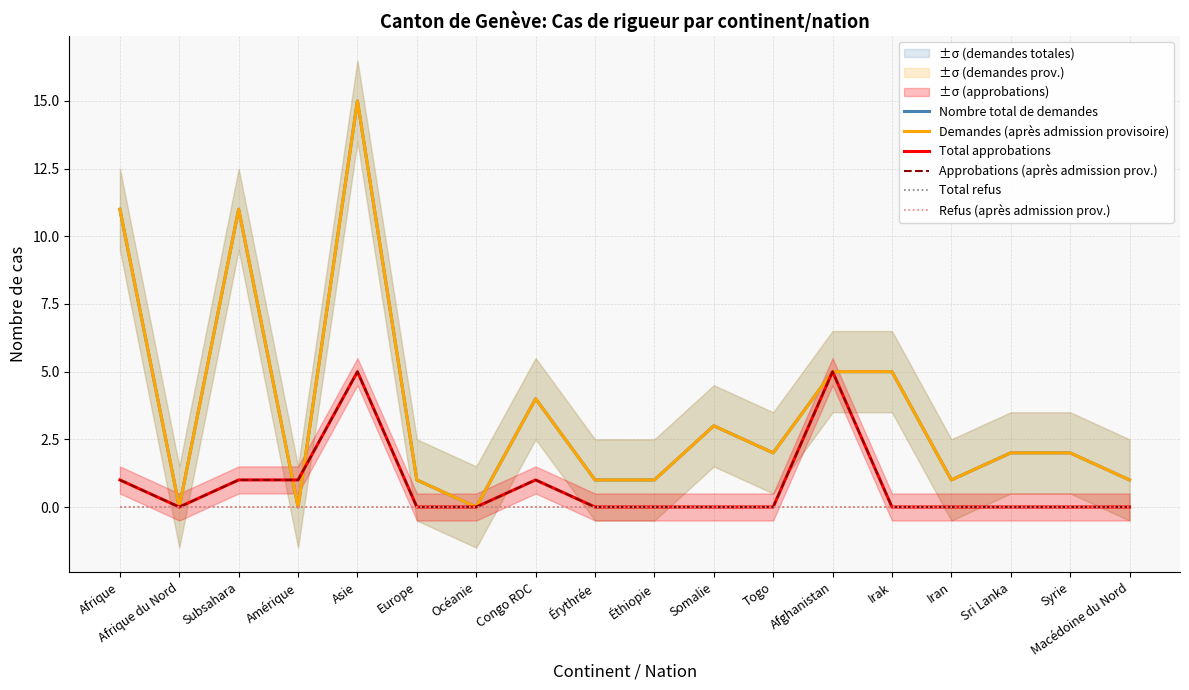

Which series has the largest total across all categories?

Nombre total de demandes